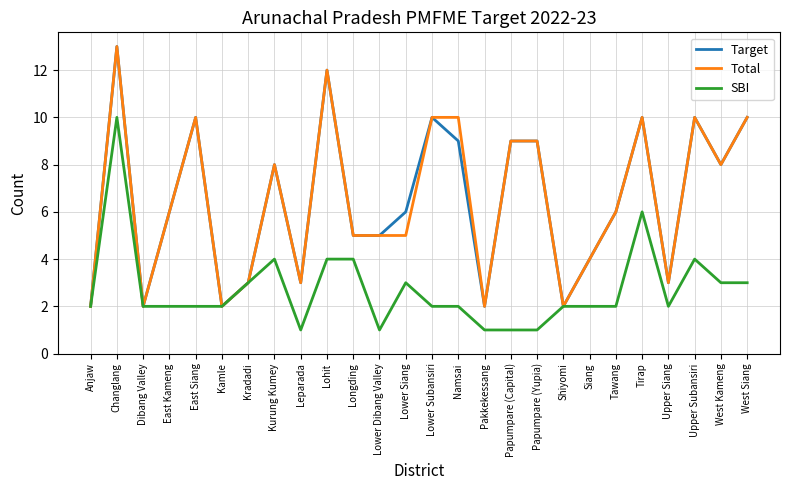

Rank the series at Lower Siang from highest to lowest value.

Target, Total, SBI